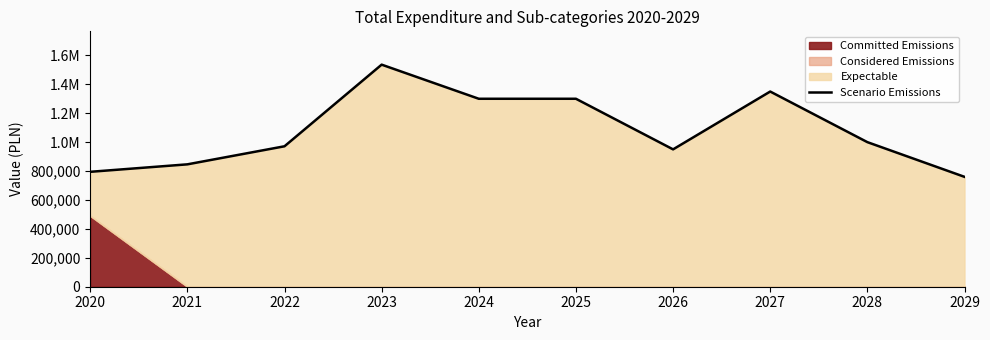

Read the value at 2027.

1350000.0